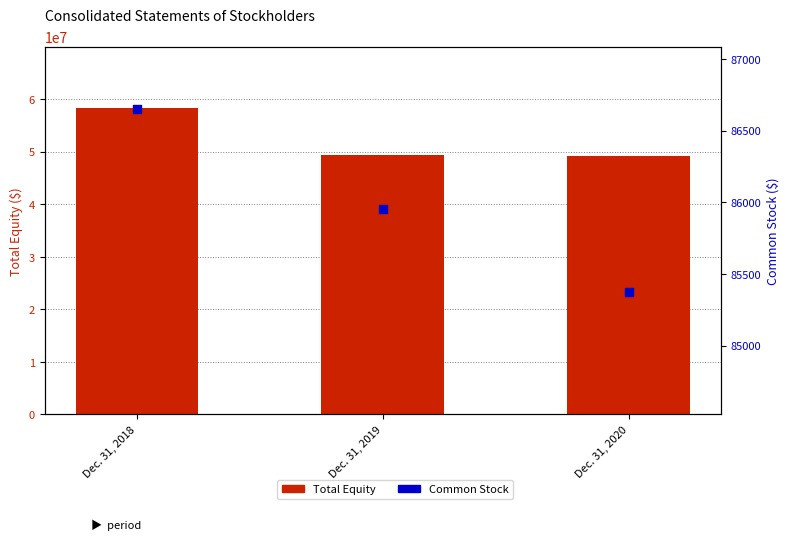

At how many categories does at least one series exceed 45182627?

3